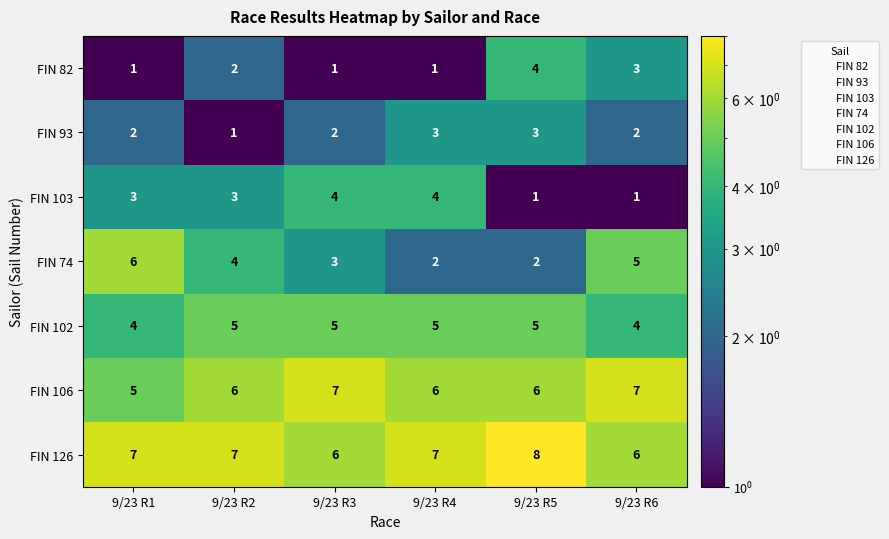

Rank the series at 9/23 R4 from lowest to highest value.

FIN 82, FIN 74, FIN 93, FIN 103, FIN 102, FIN 106, FIN 126